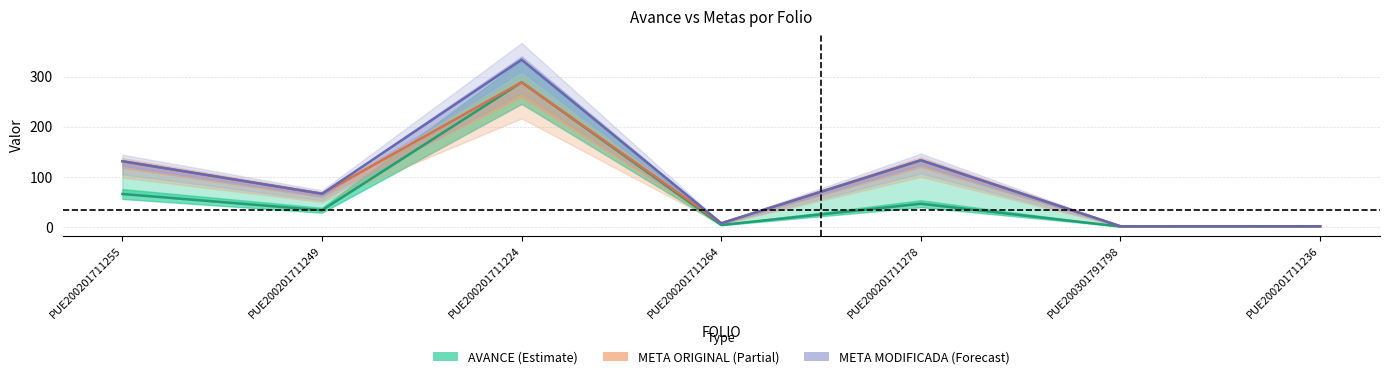

Reading left to right, what are all the values shown in this chart?

AVANCE: PUE200201711255=65.5	PUE200201711249=33.0	PUE200201711224=289.0	PUE200201711264=3.5	PUE200201711278=46.0	PUE200301791798=0.5	PUE200201711236=1.0
META ORIGINAL: PUE200201711255=131.0	PUE200201711249=66.0	PUE200201711224=289.0	PUE200201711264=7.0	PUE200201711278=133.0	PUE200301791798=1.0	PUE200201711236=1.0
META MODIFICADA: PUE200201711255=131.0	PUE200201711249=66.0	PUE200201711224=334.0	PUE200201711264=7.0	PUE200201711278=133.0	PUE200301791798=1.0	PUE200201711236=1.0